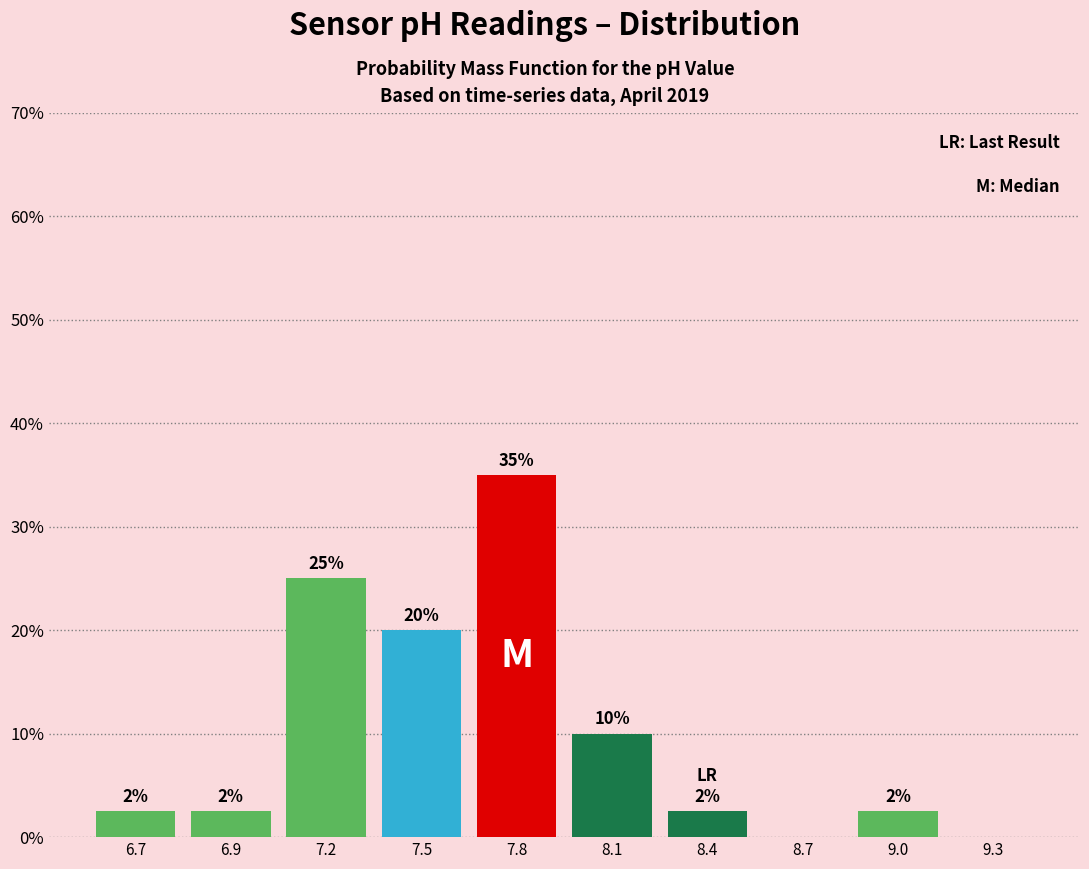

What is the greatest value displayed?

35.0